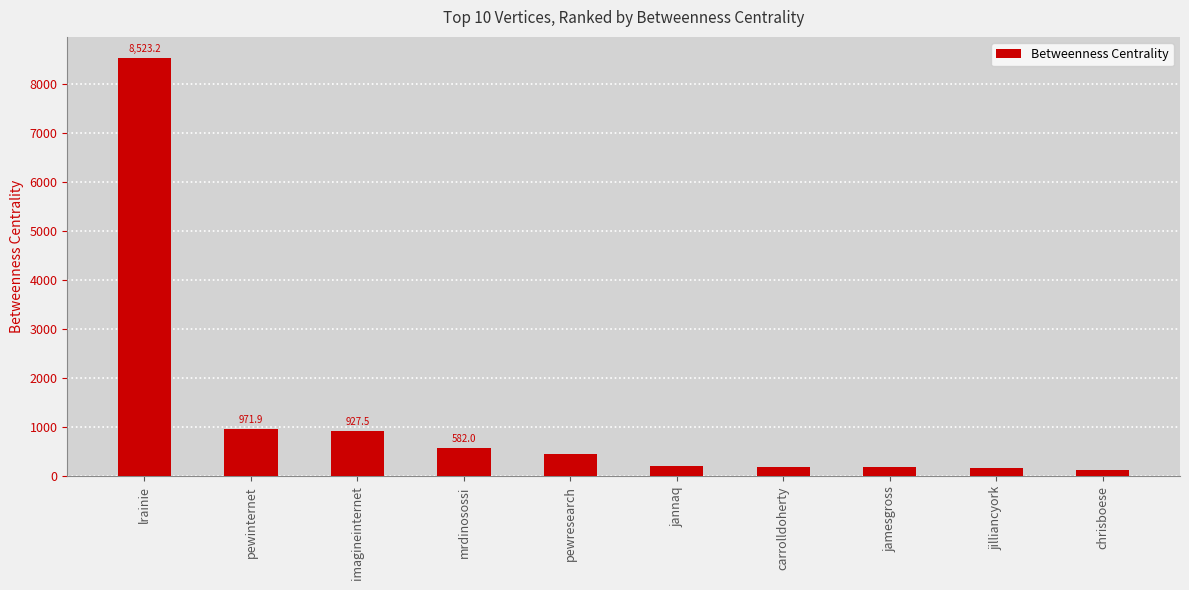

What is the change in value from imagineinternet to carrolldoherty?

-731.5